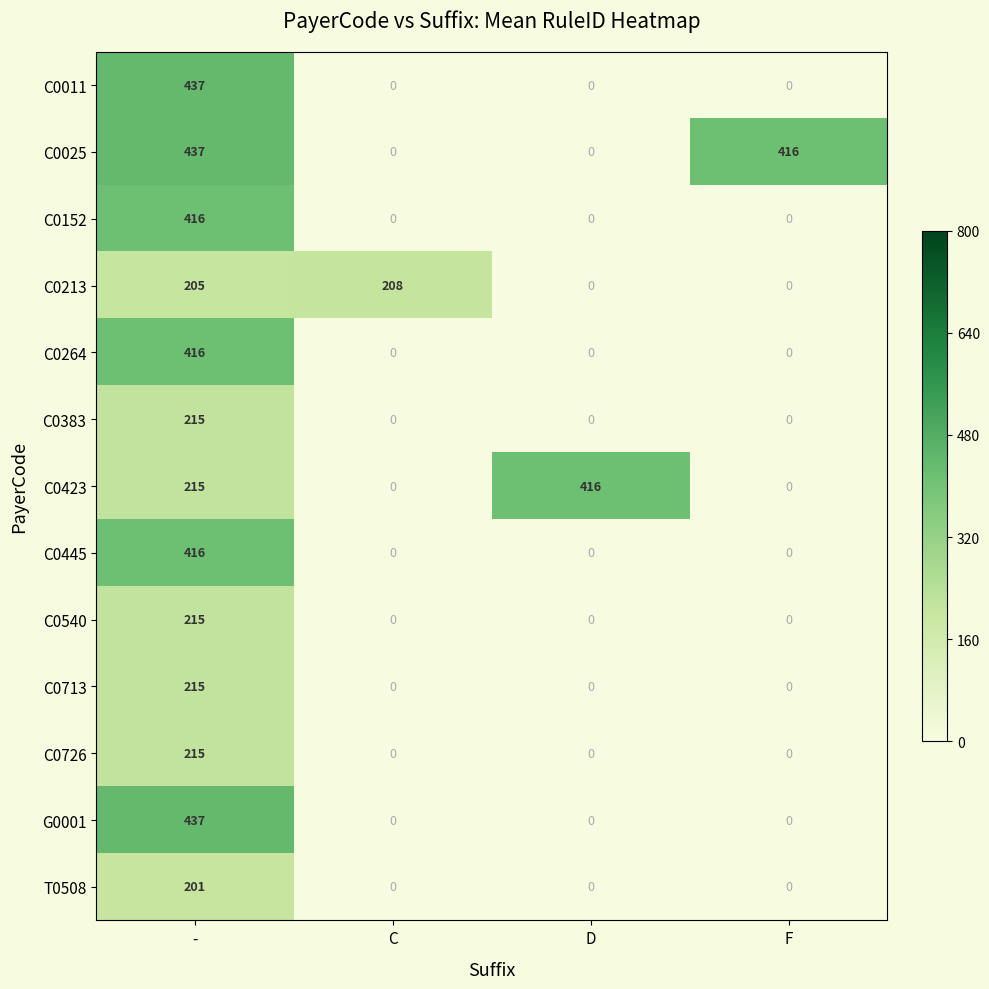

Which category has the highest value in the C0011 series?

-